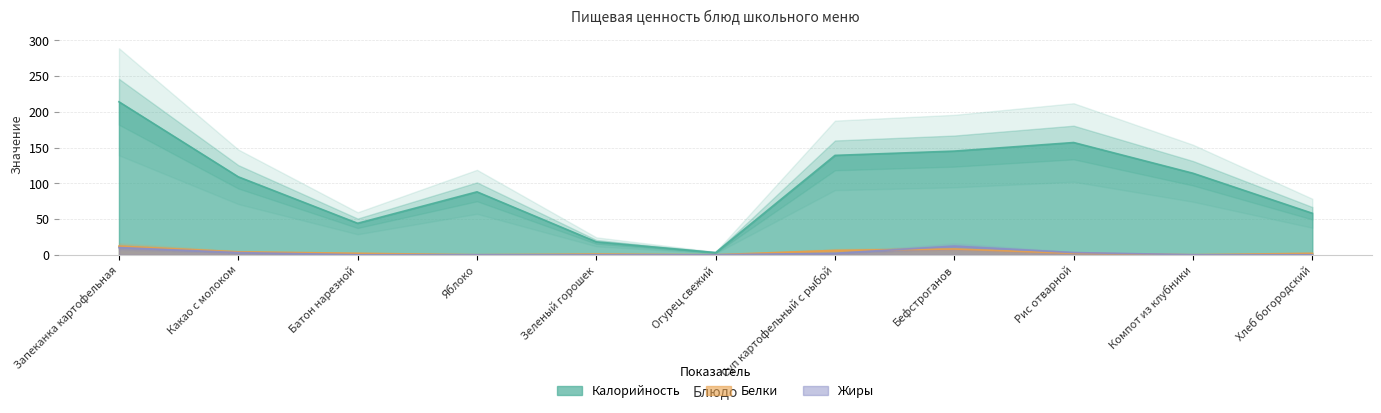

Which series has the largest range (max minus min)?

Калорийность